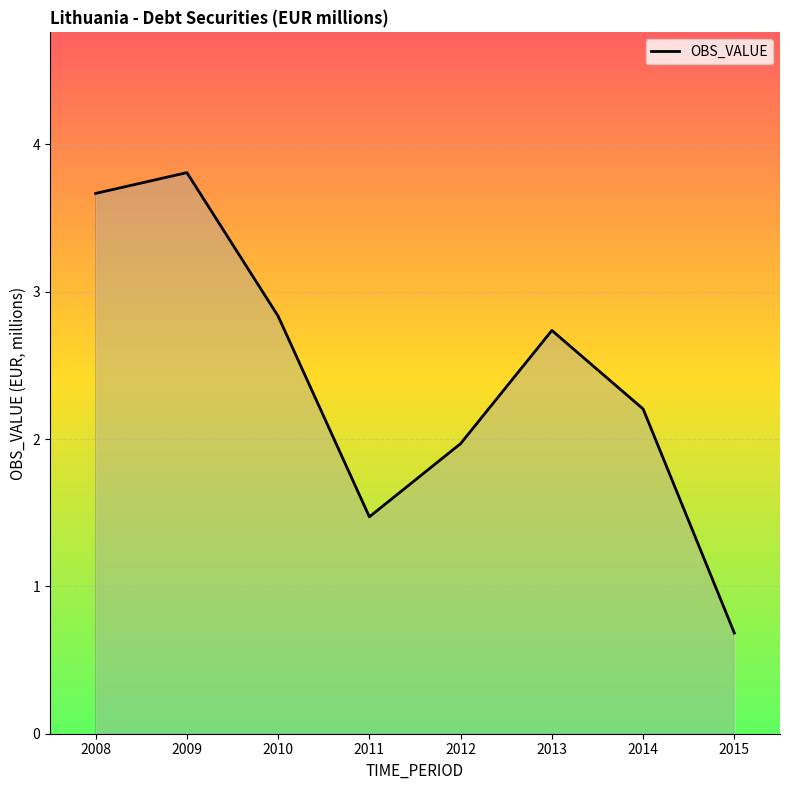

What is the difference between the maximum and minimum values?

3.1